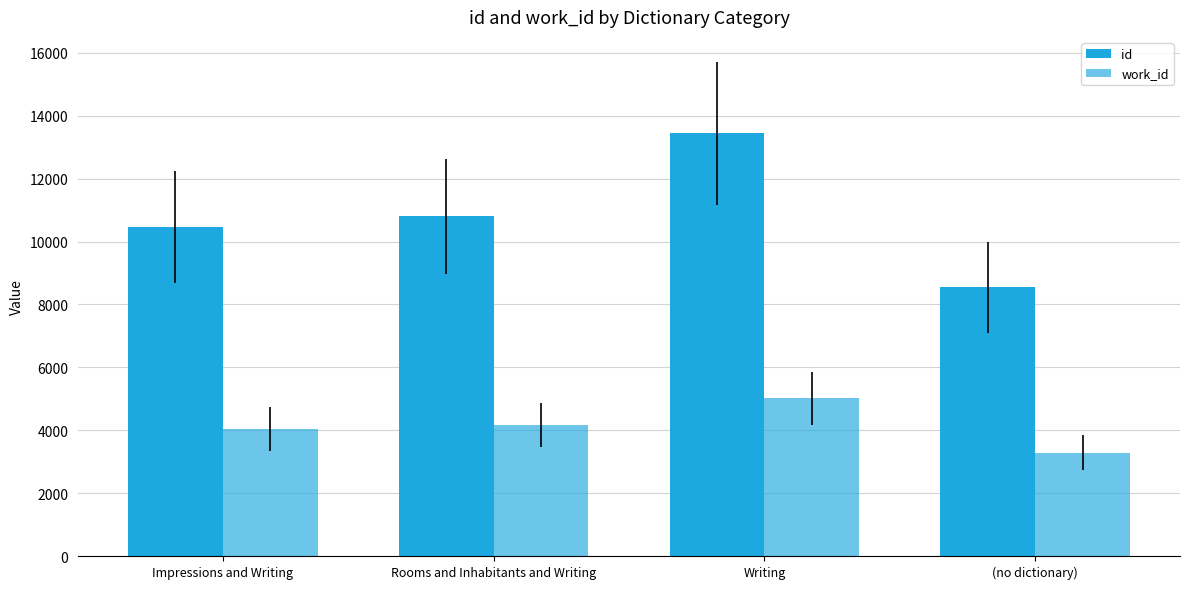

What is the label of the 4th bar from the right?

Impressions and Writing